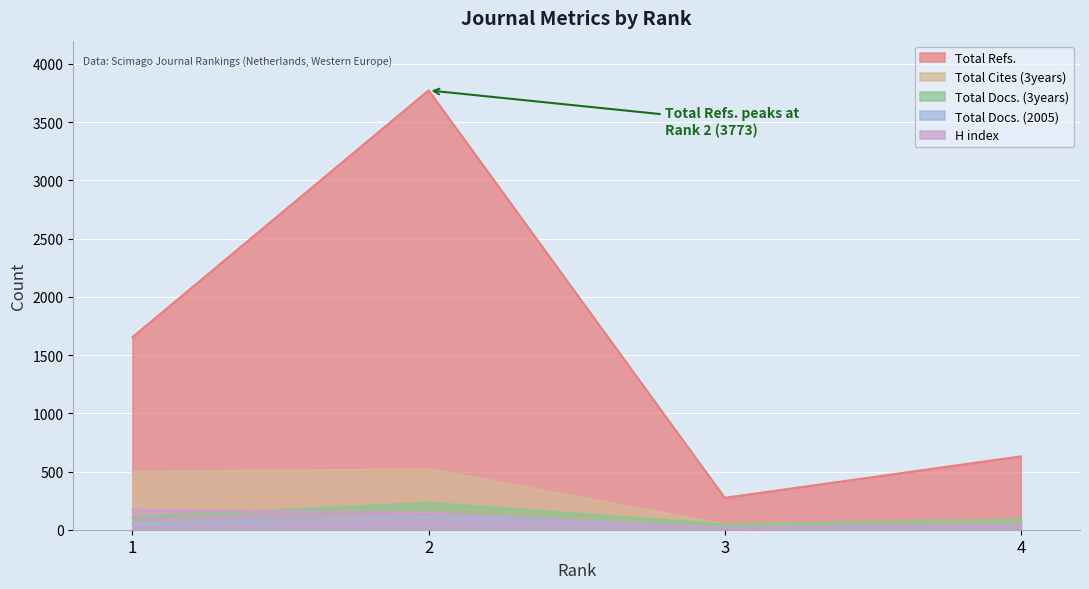

What is the value of the Total Refs. point at the 4th from the left?

630